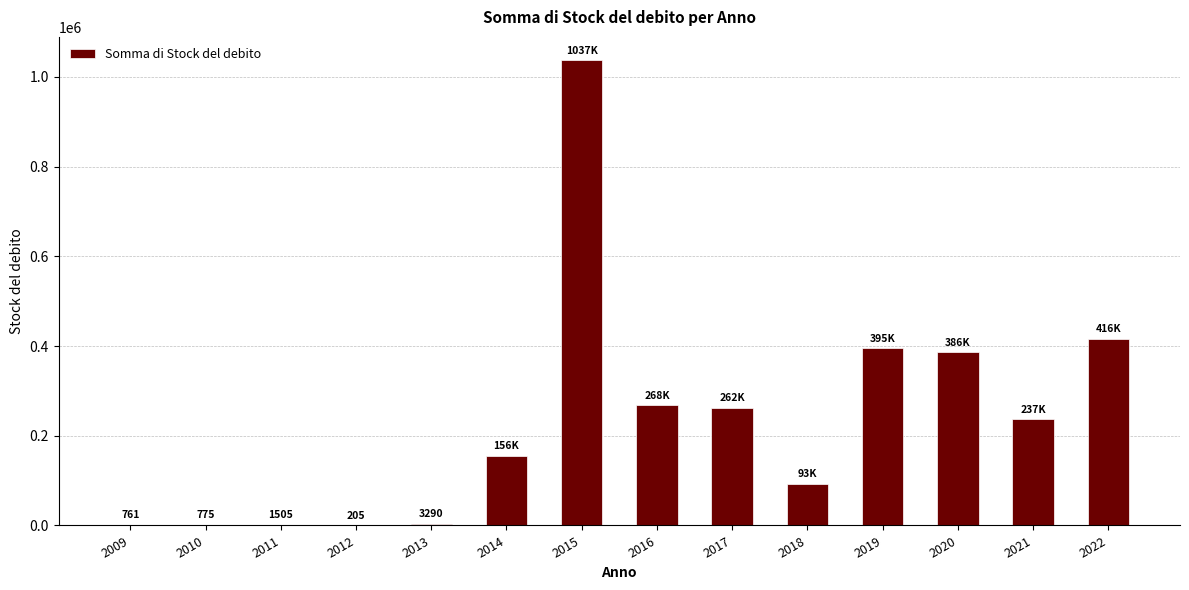

Where does the data first go above 236767?

2015